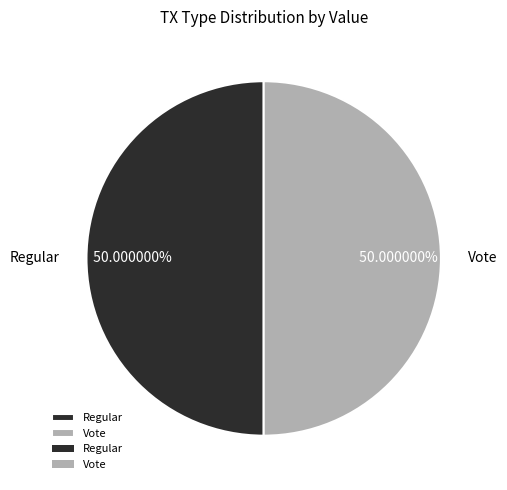

To the nearest percent, what is the average slice percentage?

50%